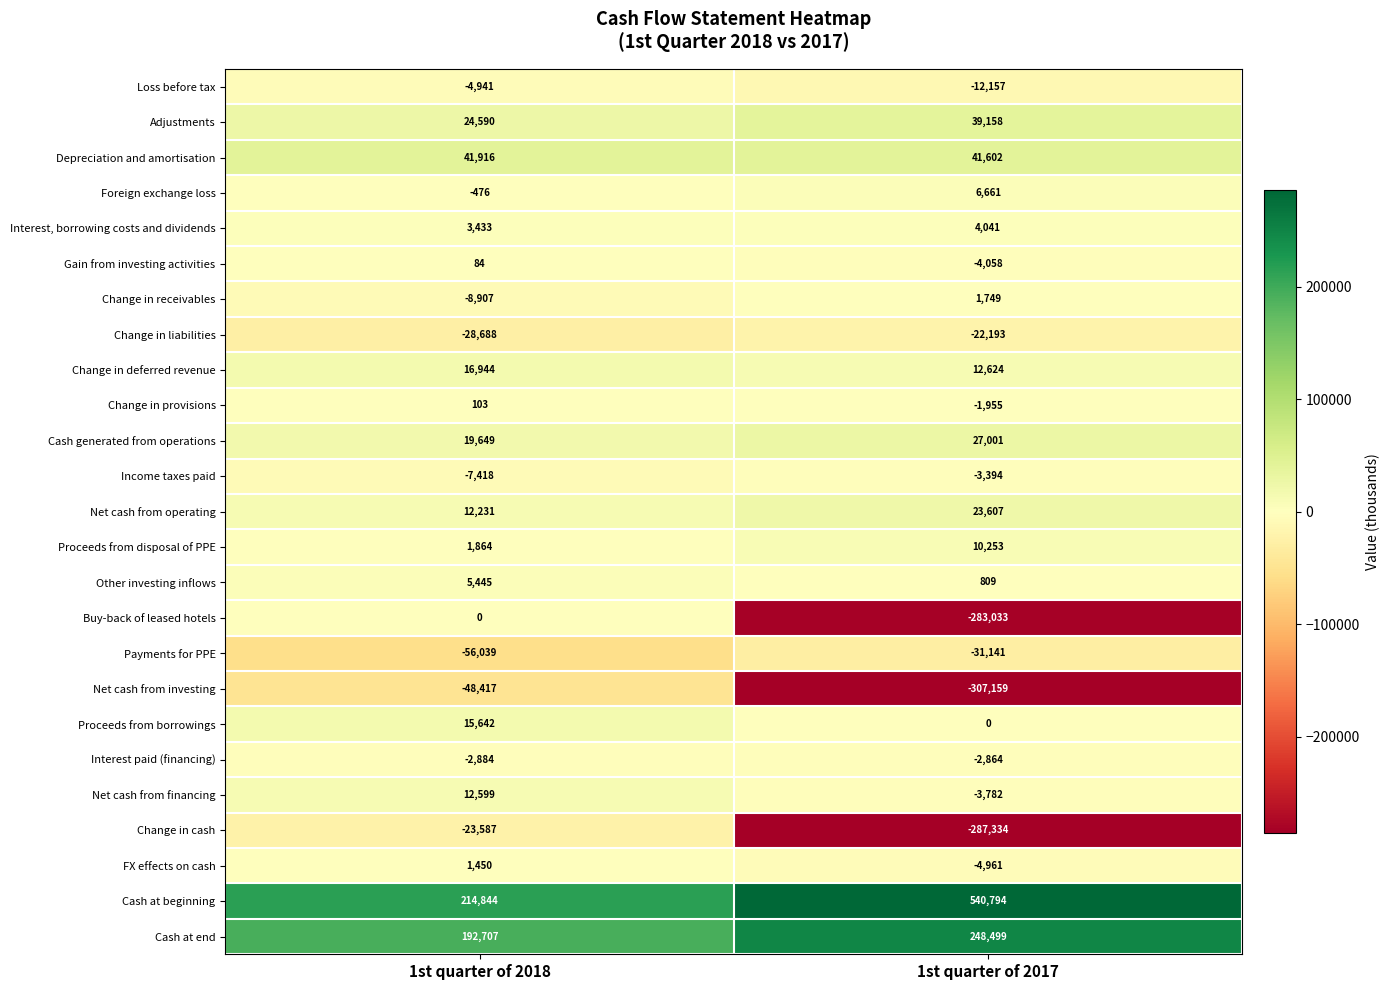

At which label is Change in provisions closest to -926?

1st quarter of 2018